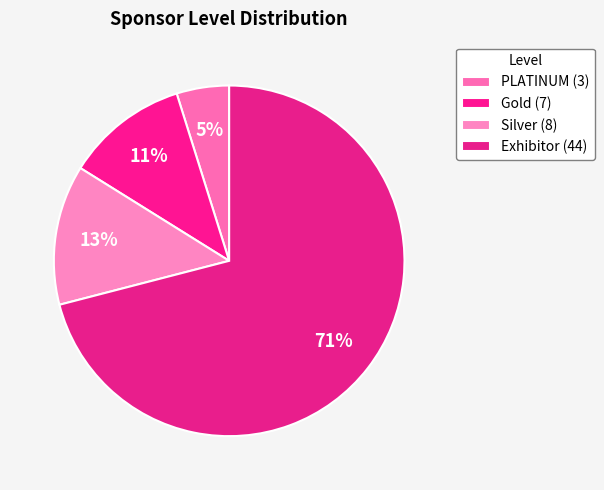

What percentage do PLATINUM and Gold together represent?

16.1%